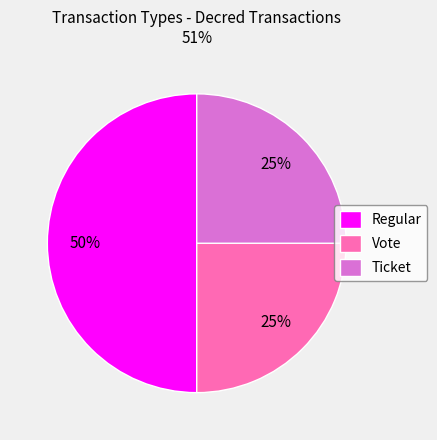

True or false: Ticket accounts for 25% of the total.

True